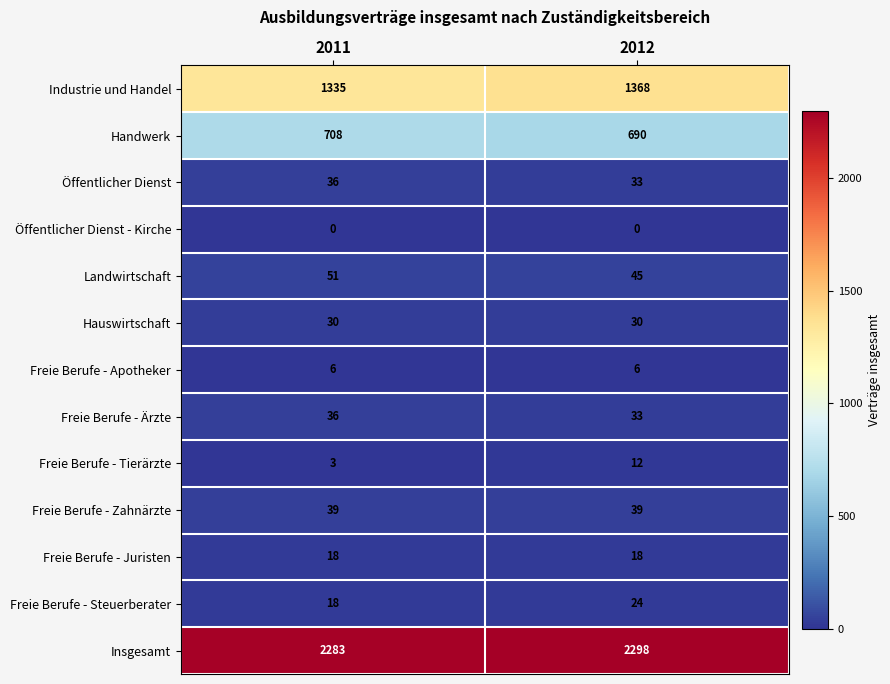

The Industrie und Handel series shows 1335 at 2011. True or false?

True